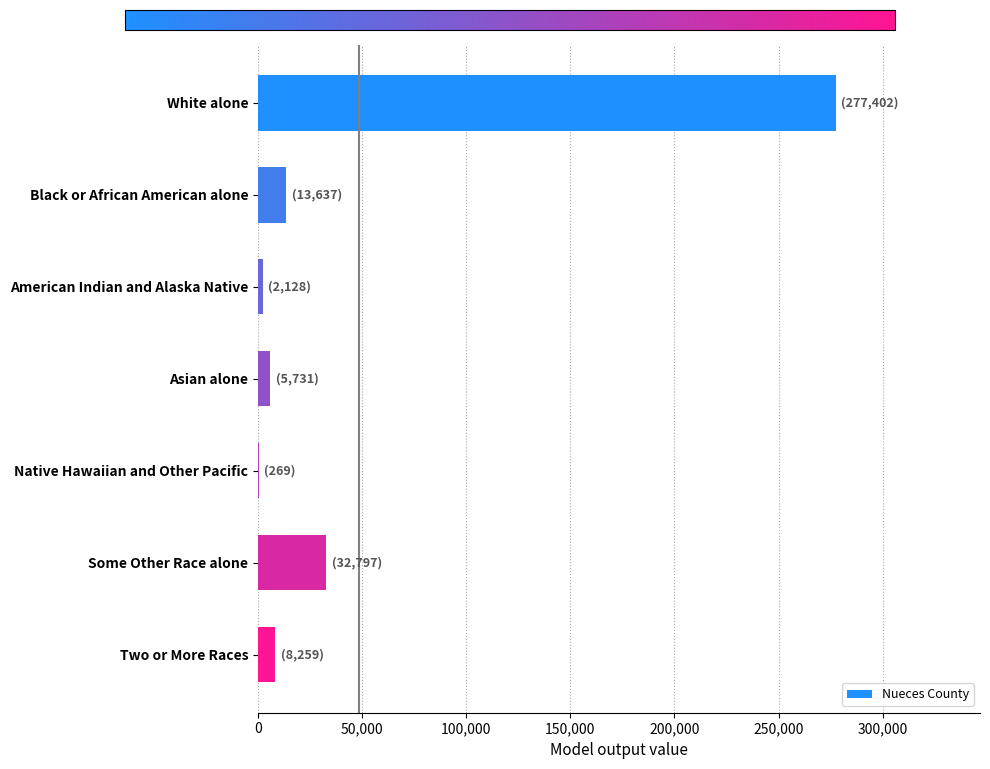

At which category does the chart reach its peak across all series?

White alone